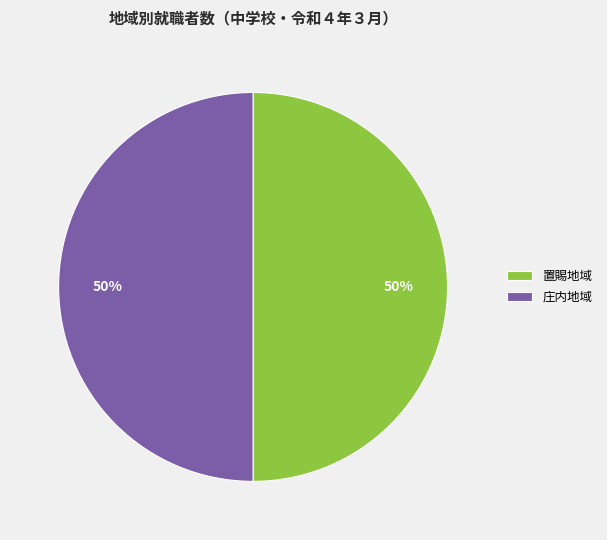

Is it true that 庄内地域 is 40% of the pie?

False